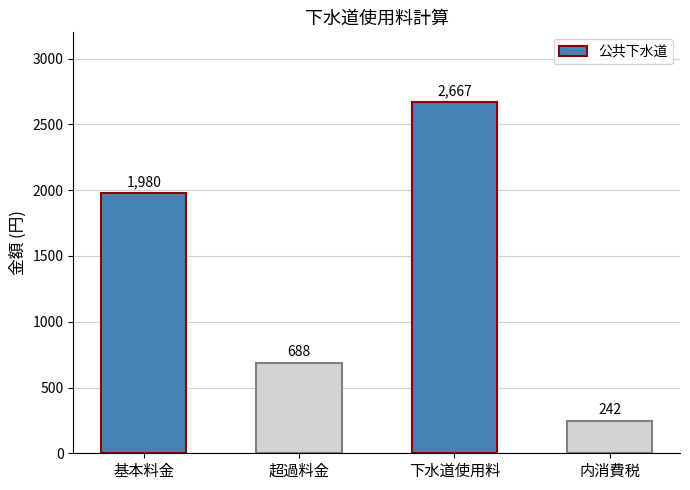

How many values are below 1980?

2